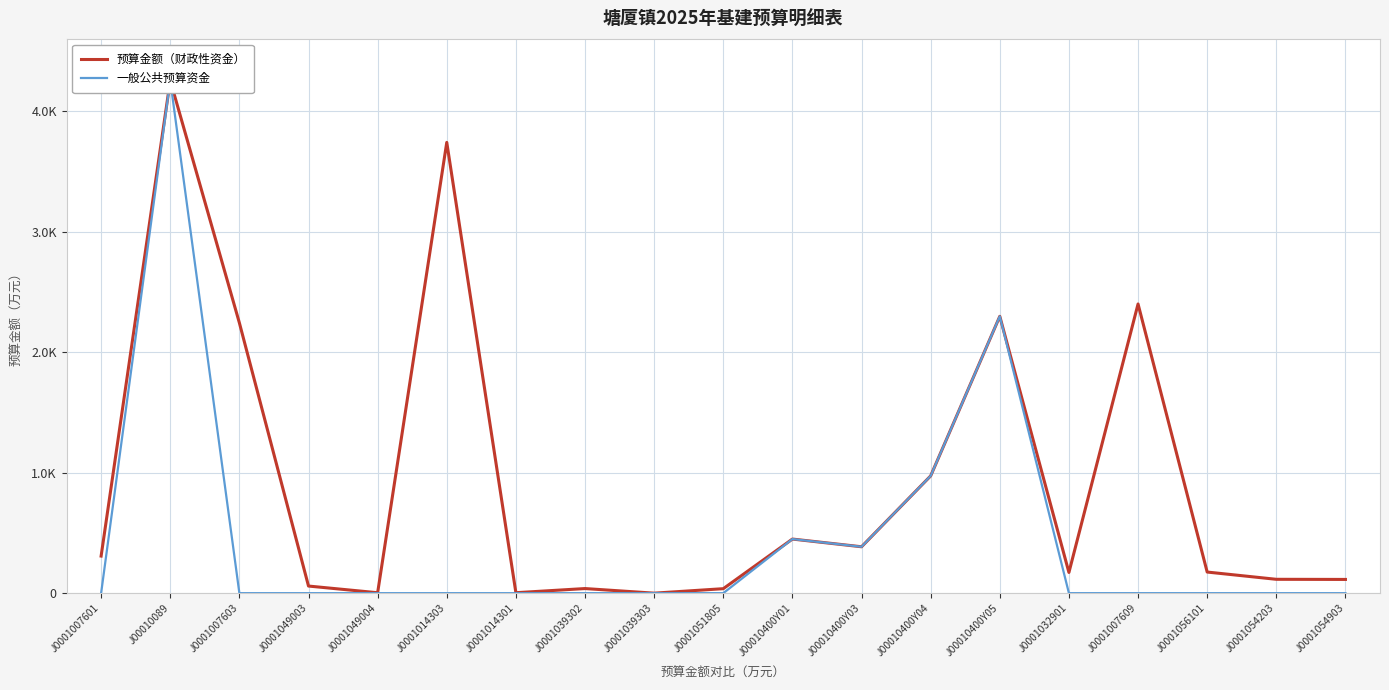

Is the value of 预算金额（财政性资金） at J00010400Y05 greater than the value of 一般公共预算资金 at J00010400Y05?

No